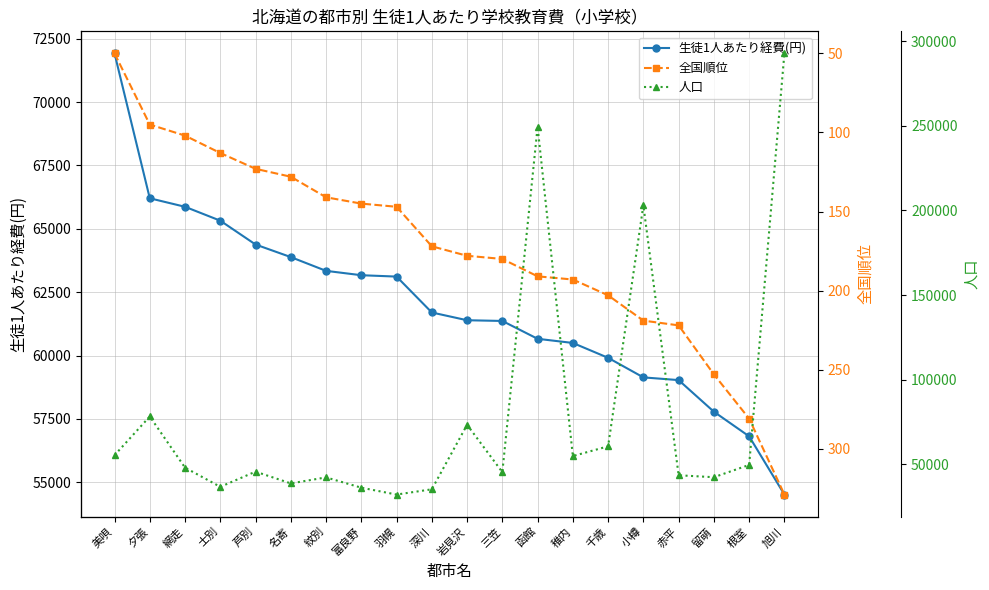

Rank the series by their average value, from highest to lowest.

人口, 生徒1人あたり経費(円), 全国順位